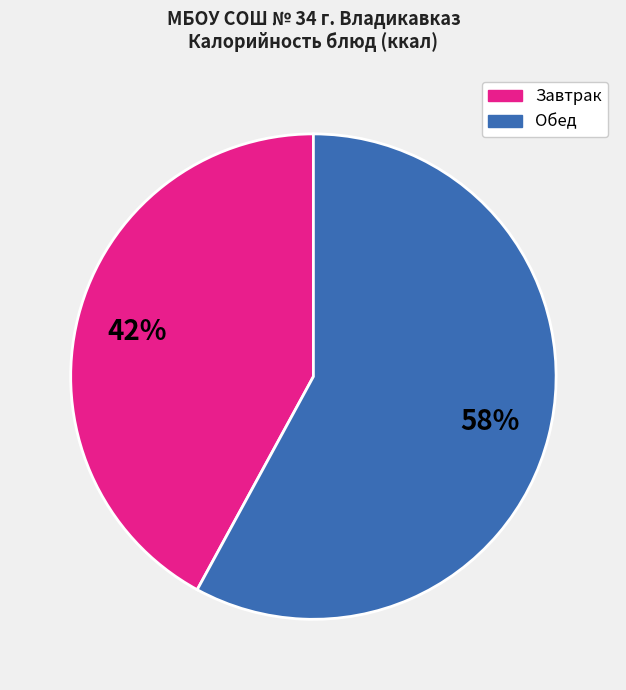

To the nearest percent, what is the difference between the largest and smallest slice percentages?

16%